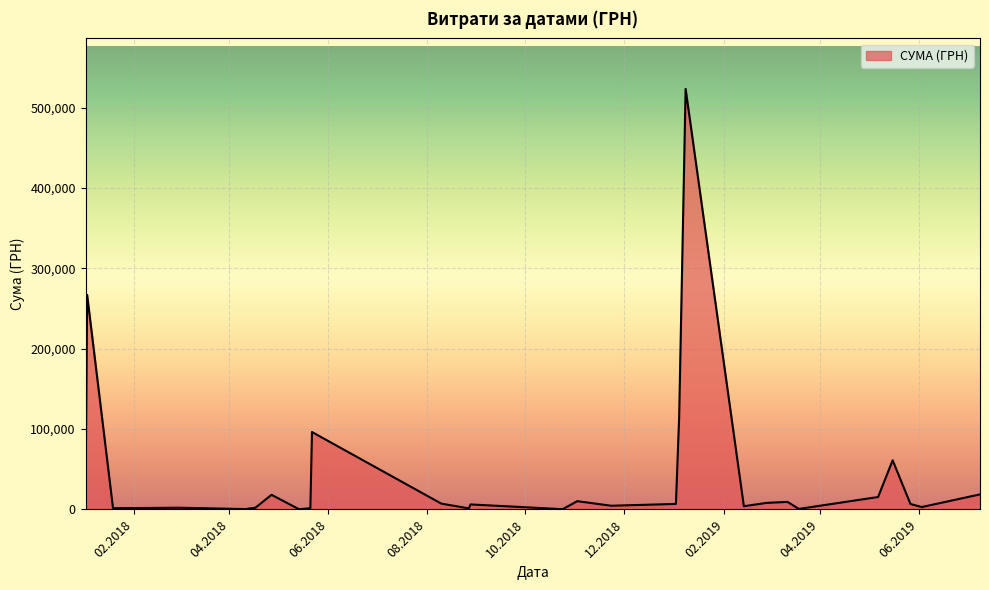

What is the maximum value shown in the chart?

523487.0